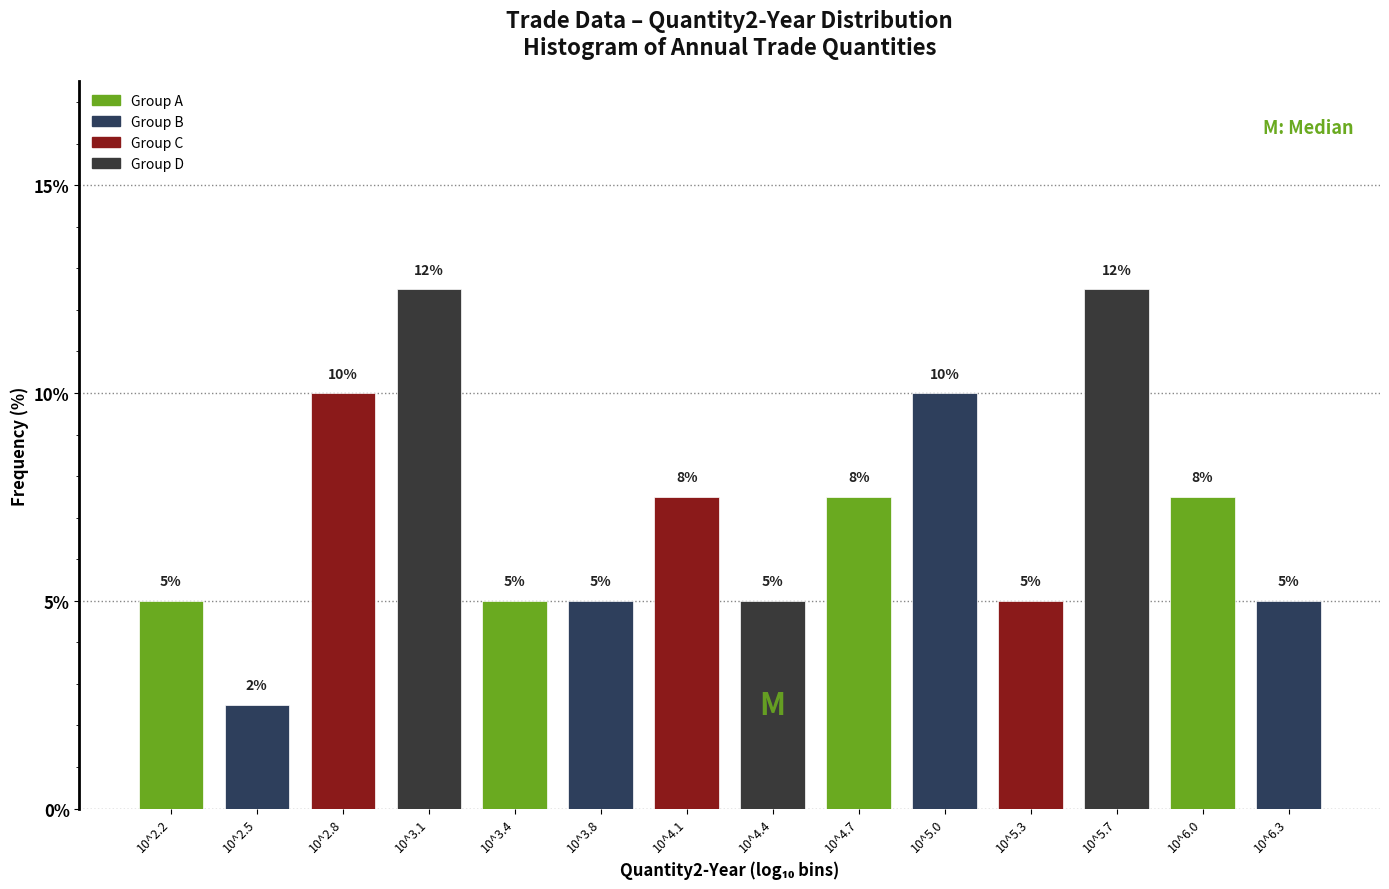

Between 10^3.4 and 10^2.8, which is larger?

10^2.8